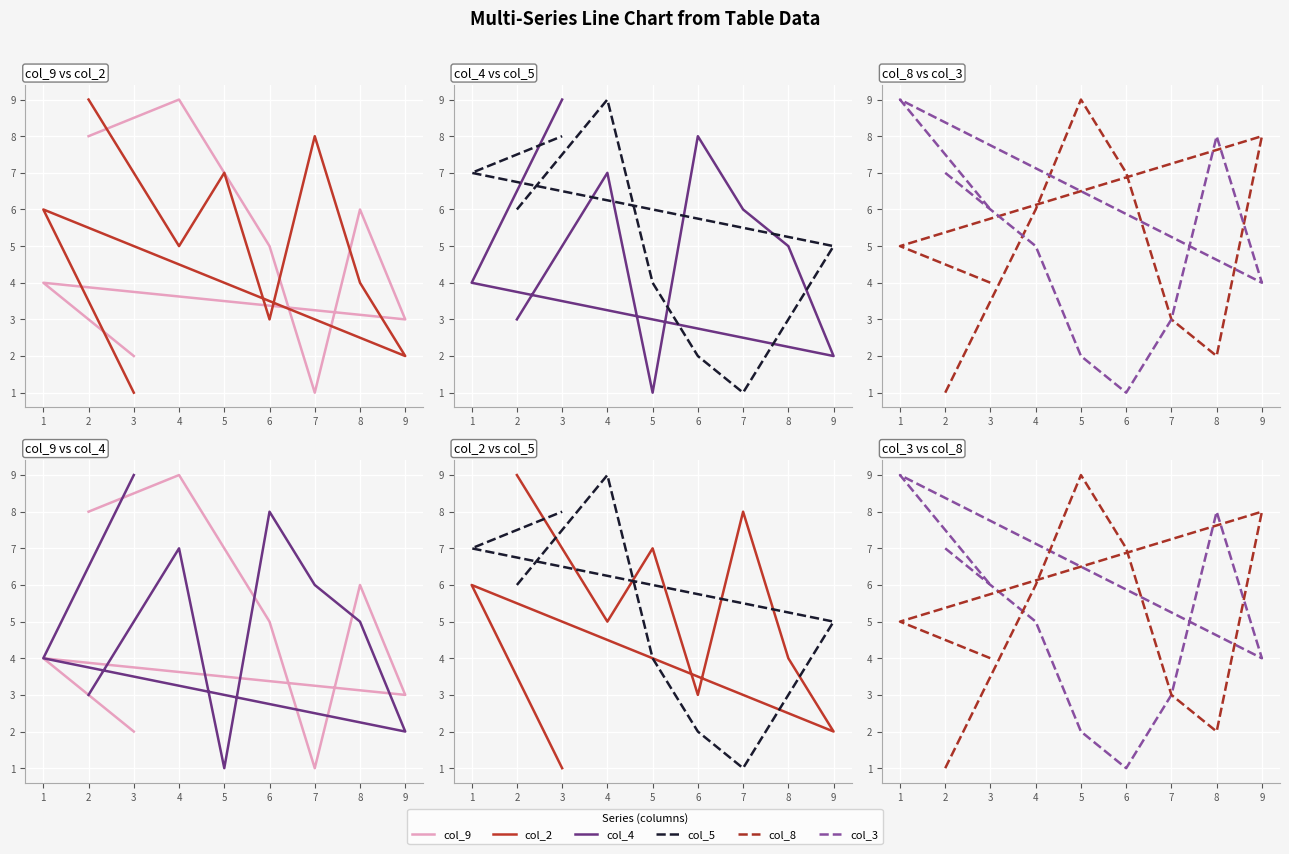

Between 7 and 9, which series saw the biggest shift?

col_2